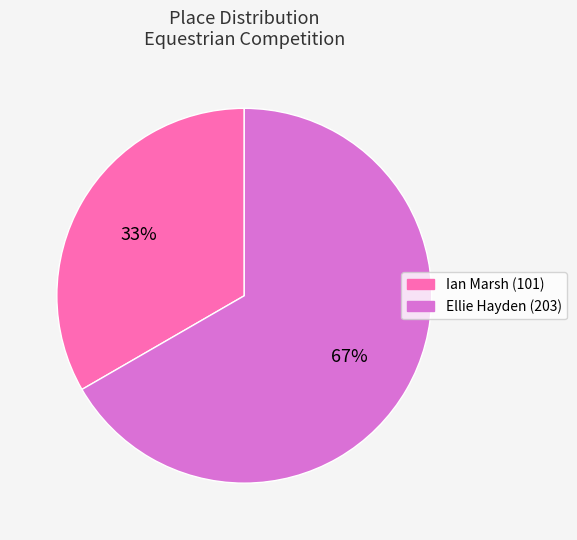

What is the largest slice in the pie chart?

Ellie Hayden (203)